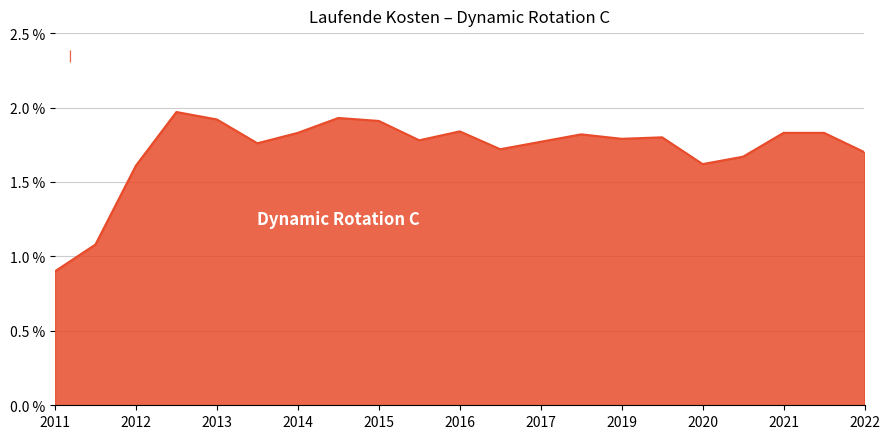

What is the difference between the maximum and minimum values?

1.1